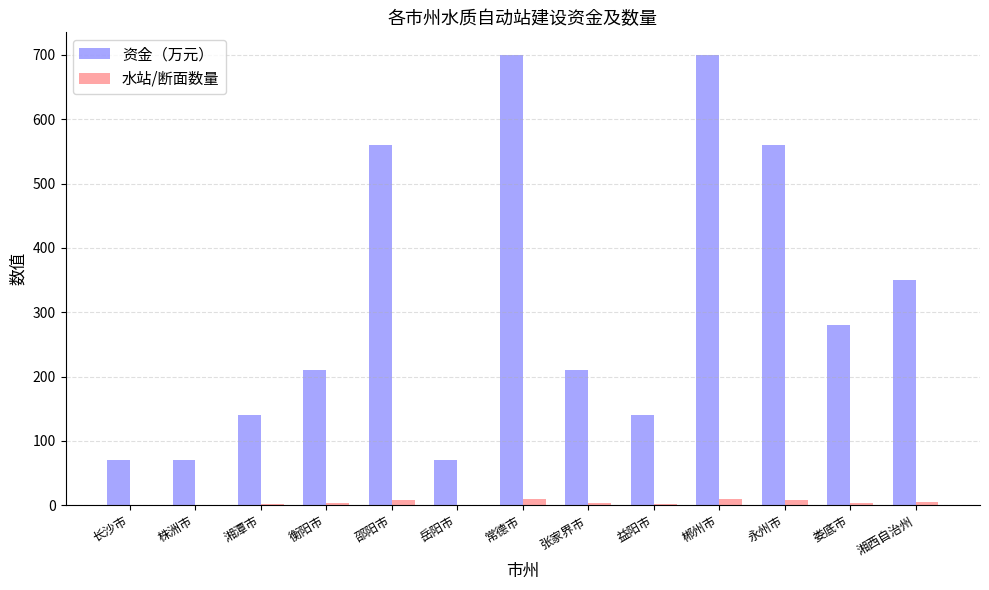

Where is 资金（万元） nearest to the value 385?

湘西自治州